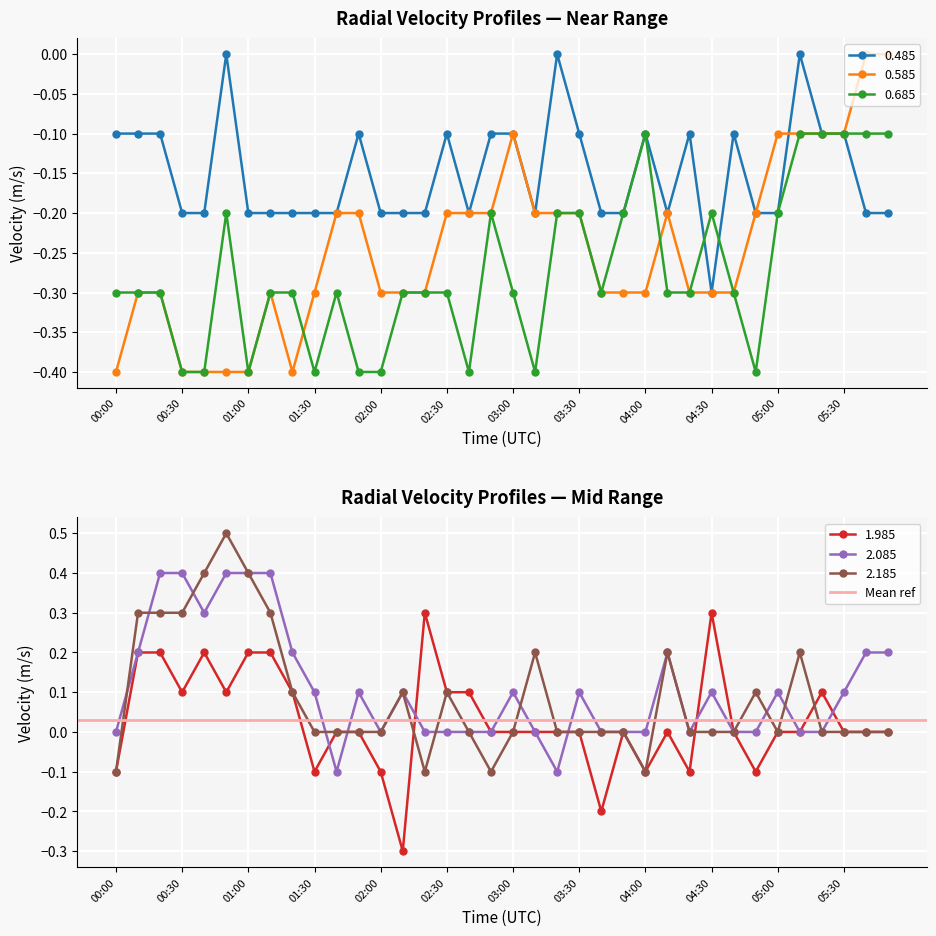

Which series changed the most between 01:20 and 04:30?

1.985